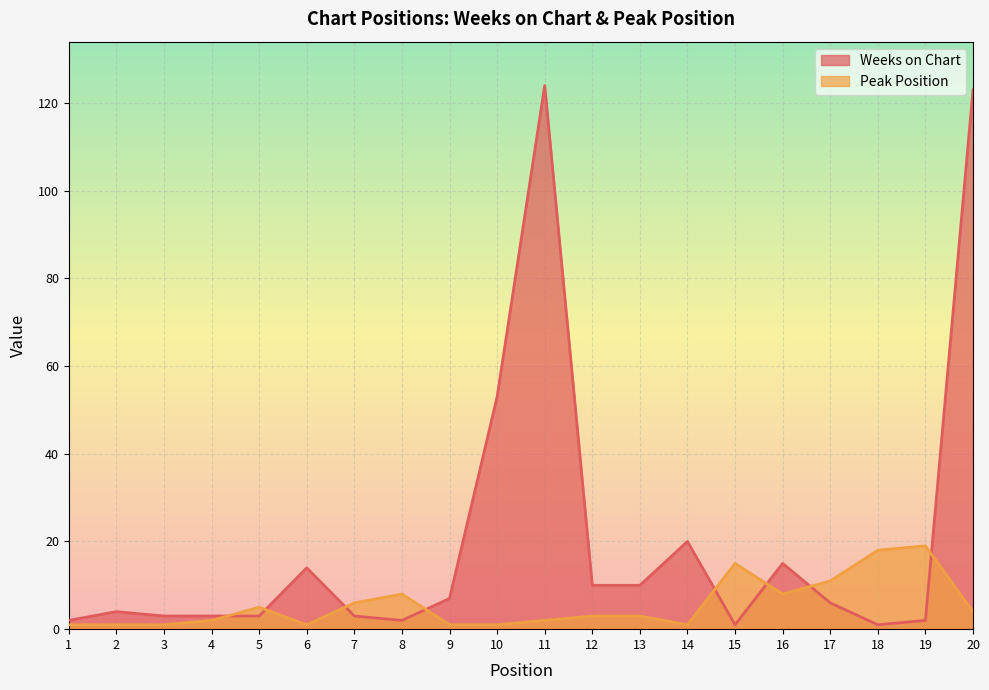

At how many categories does at least one series exceed 86?

2